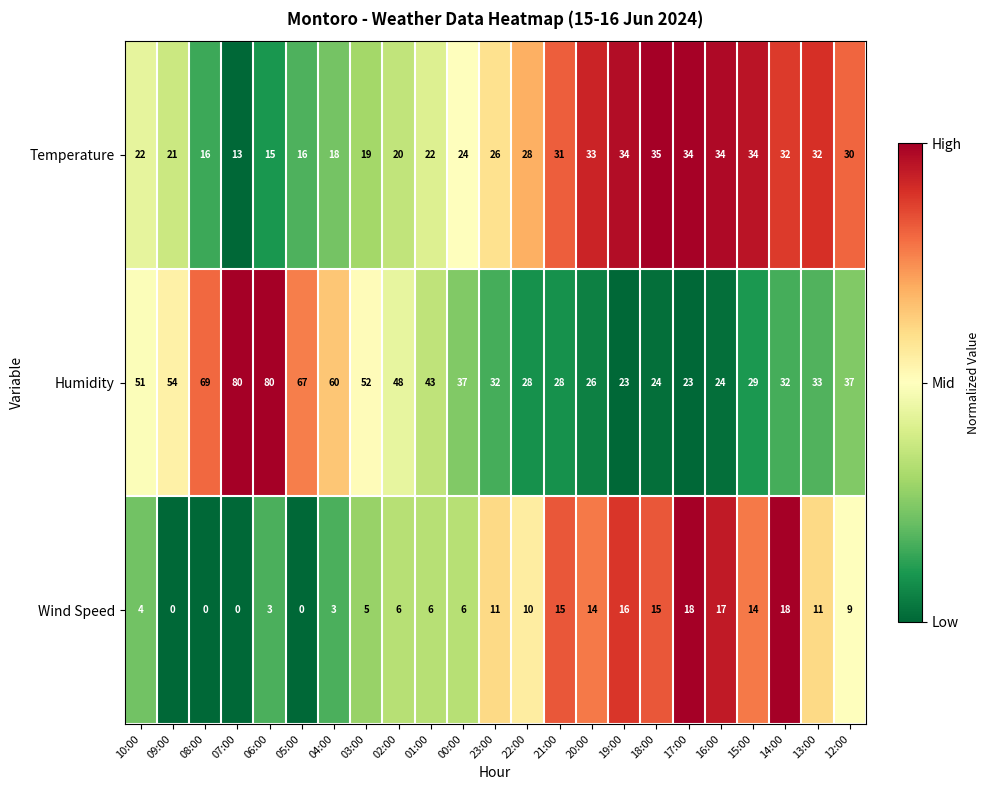

What is the greatest value displayed?

80